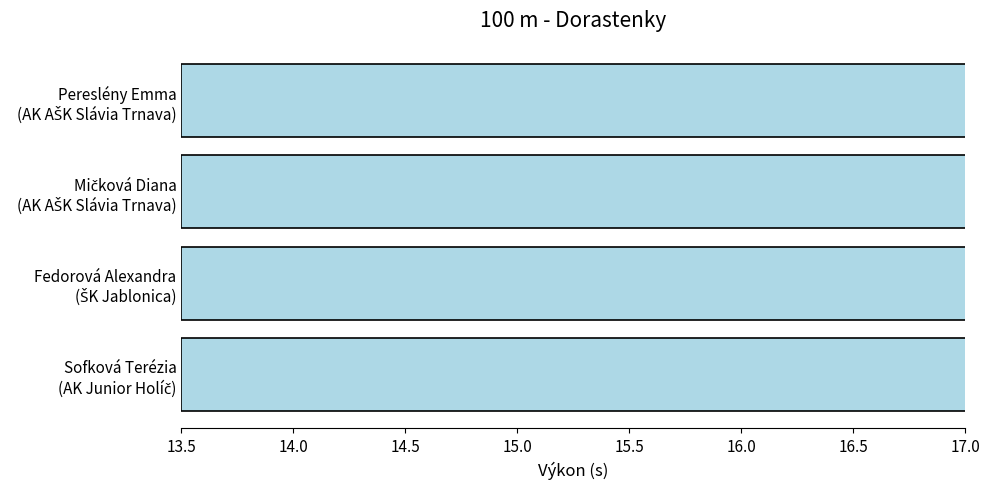

How many data points are less than 15?

1